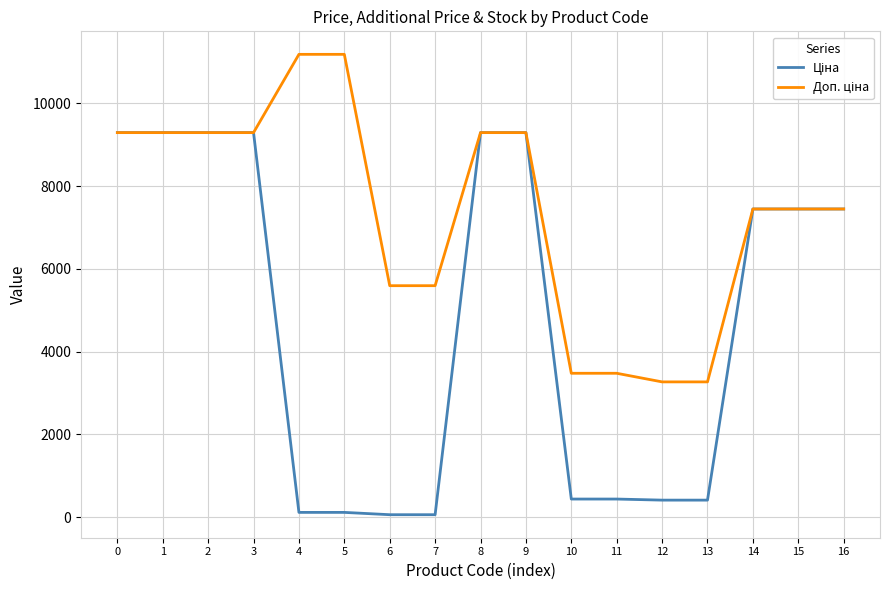

What is the total value across all series at 3?

18580.9